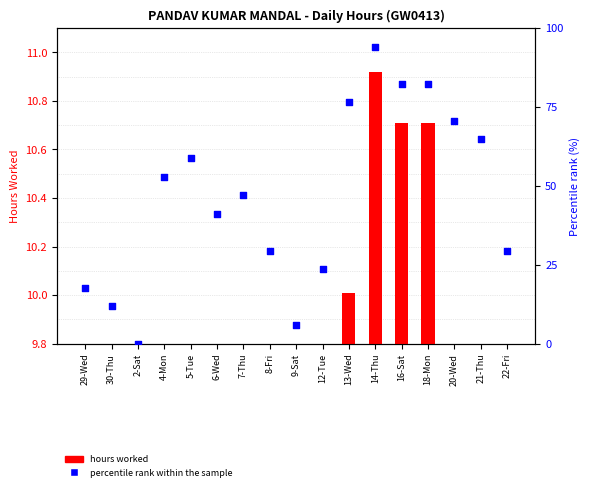

Which series reaches the minimum Y coordinate?

percentile rank within the sample